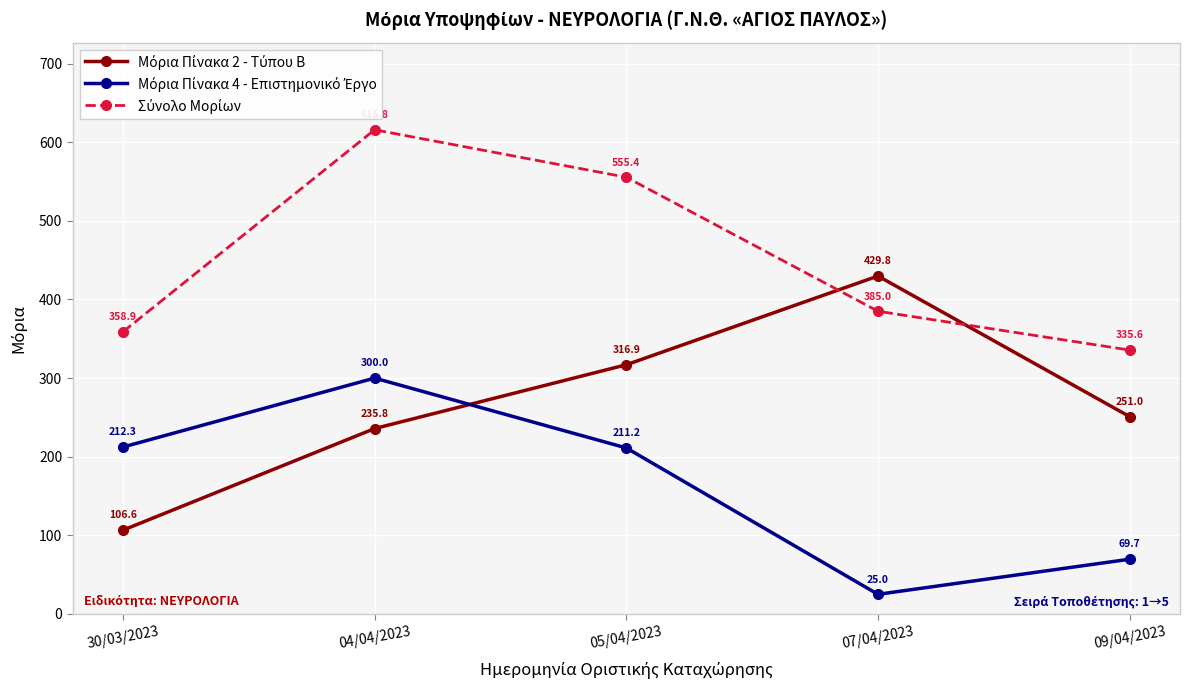

What is the label of the 5th point from the left?

09/04/2023